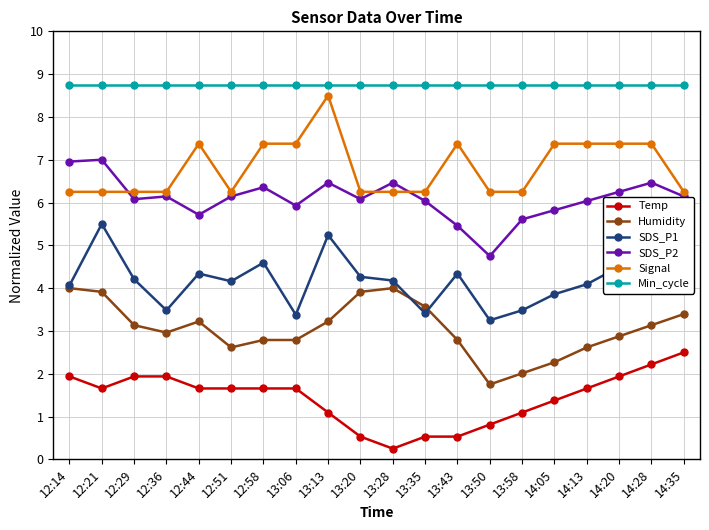

What is the sum of all Temp values?

28.6